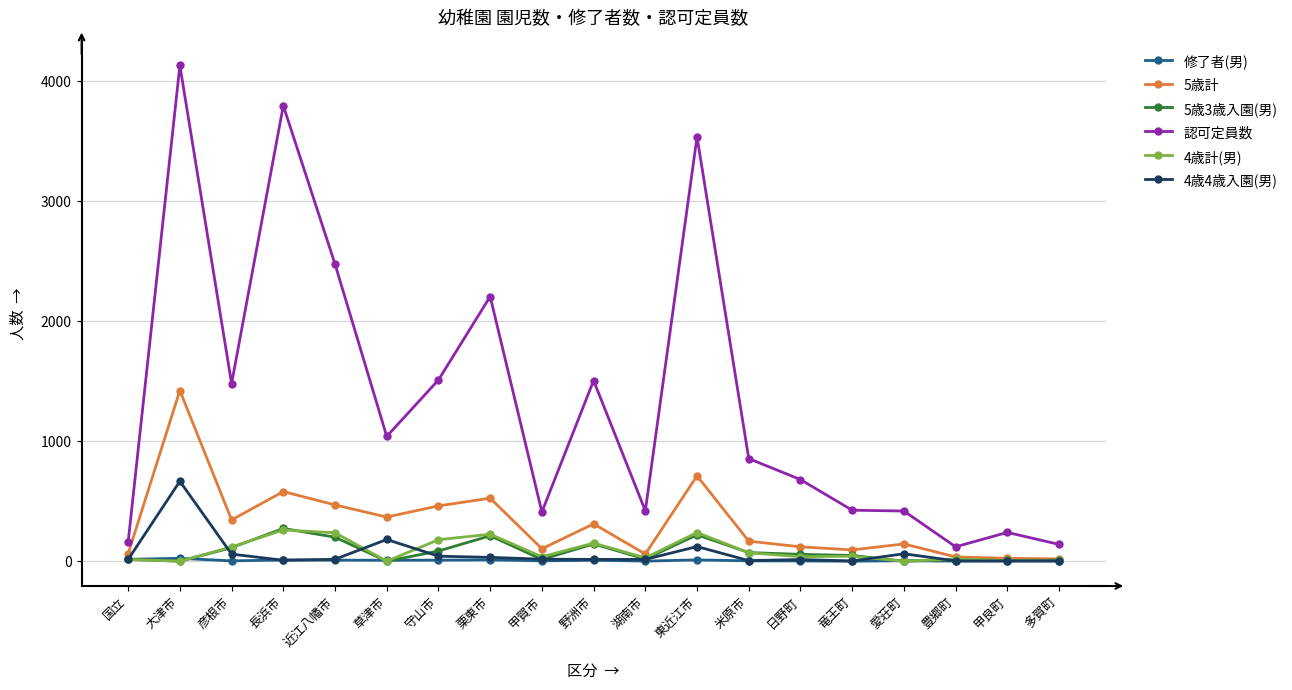

What is the sum of the 5歳3歳入園(男) values at 甲賀市 and 湖南市?

33